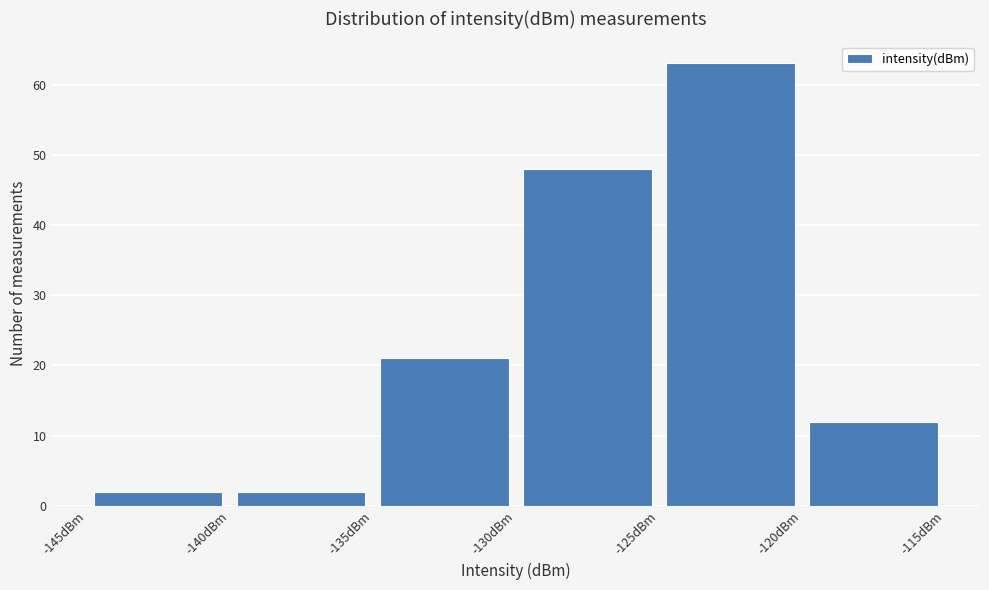

How tall is the bar that spans -145 to -140 on the x-axis? The values are not printed on the chart, so give them approximately, as read against the axis.

2